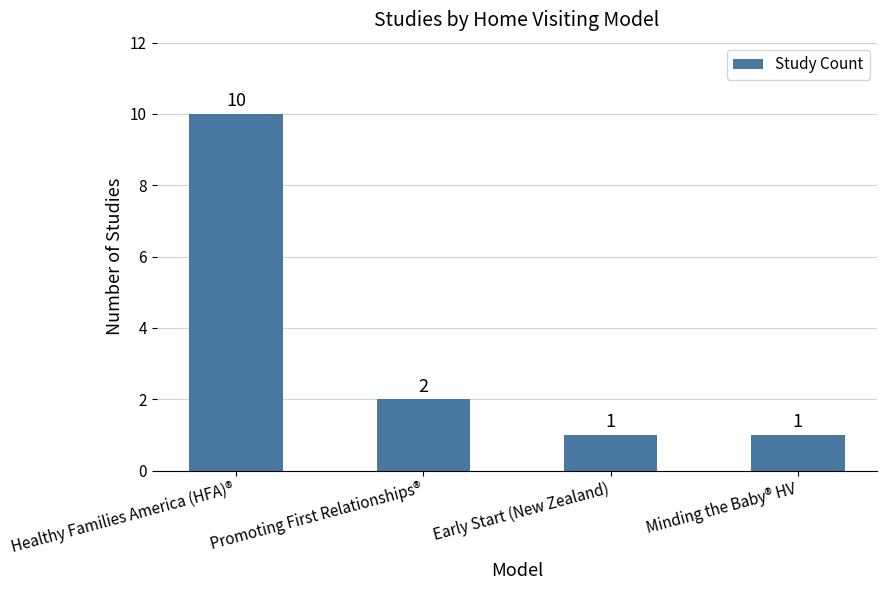

What is the greatest value displayed?

10